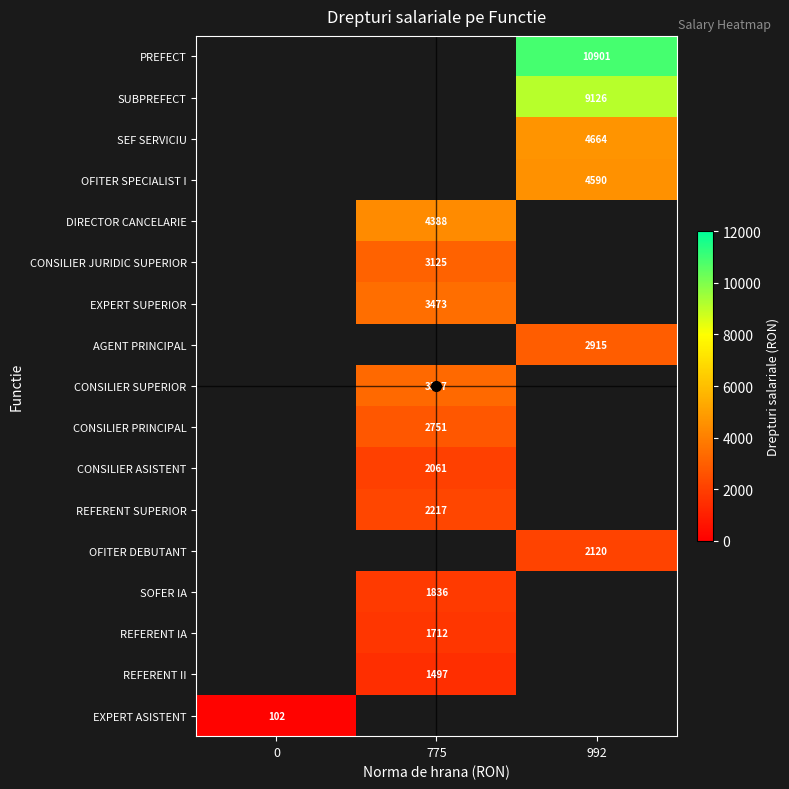

Which has a higher value, 775 or 992?

992